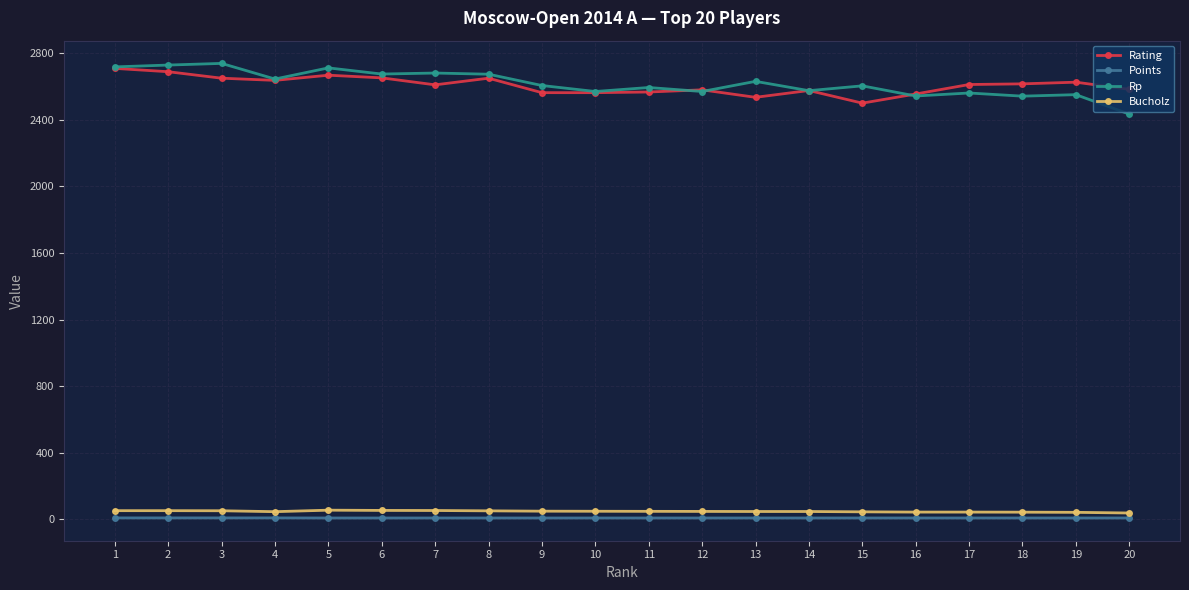

How many categories are shown in the chart?

20